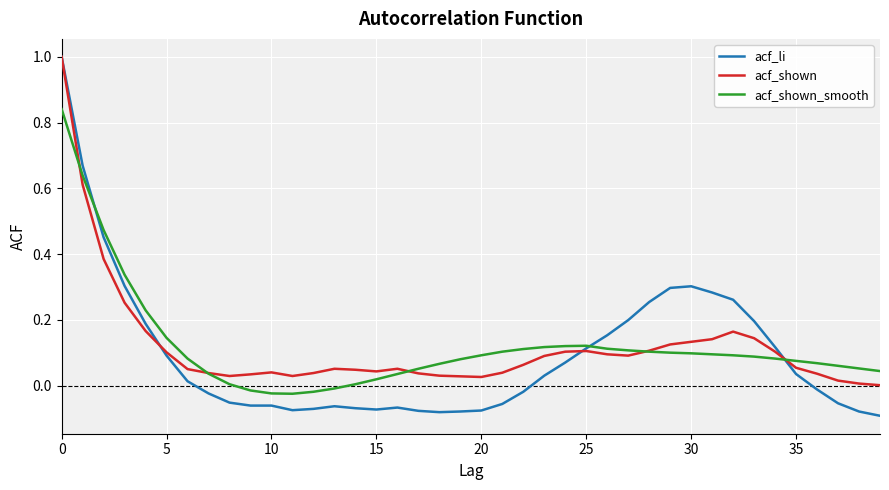

How many categories are shown in the chart?

40